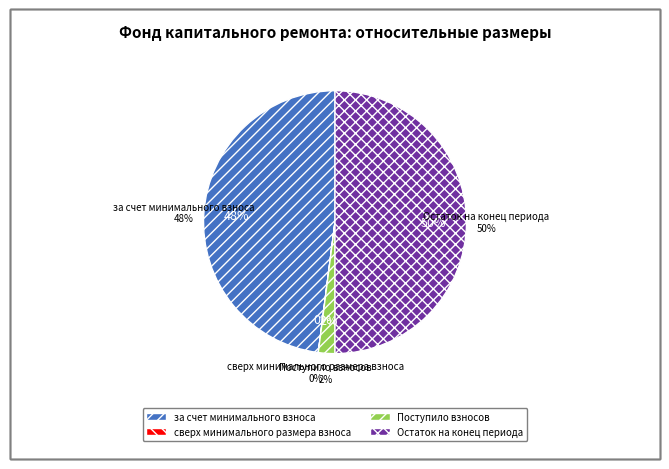

To the nearest percent, what is the difference between the за счет минимального взноса and Остаток на конец периода slice percentages?

2%